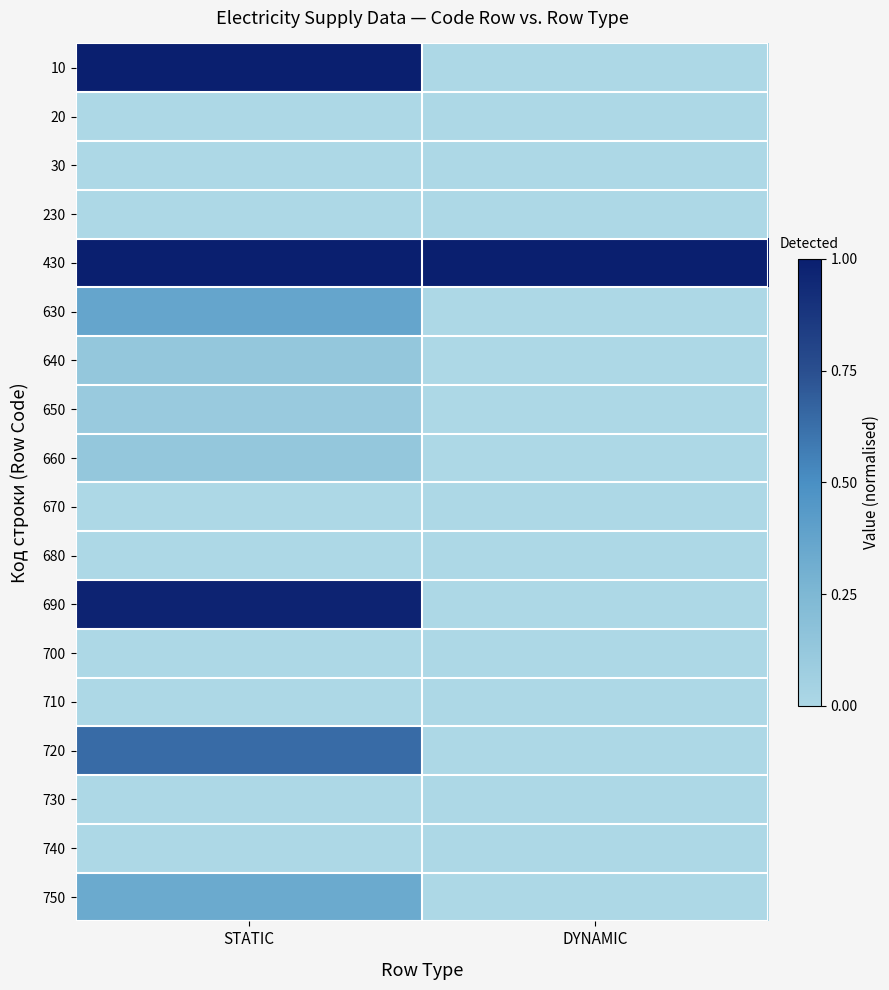

What is the difference between the highest and lowest values at DYNAMIC?

1.0